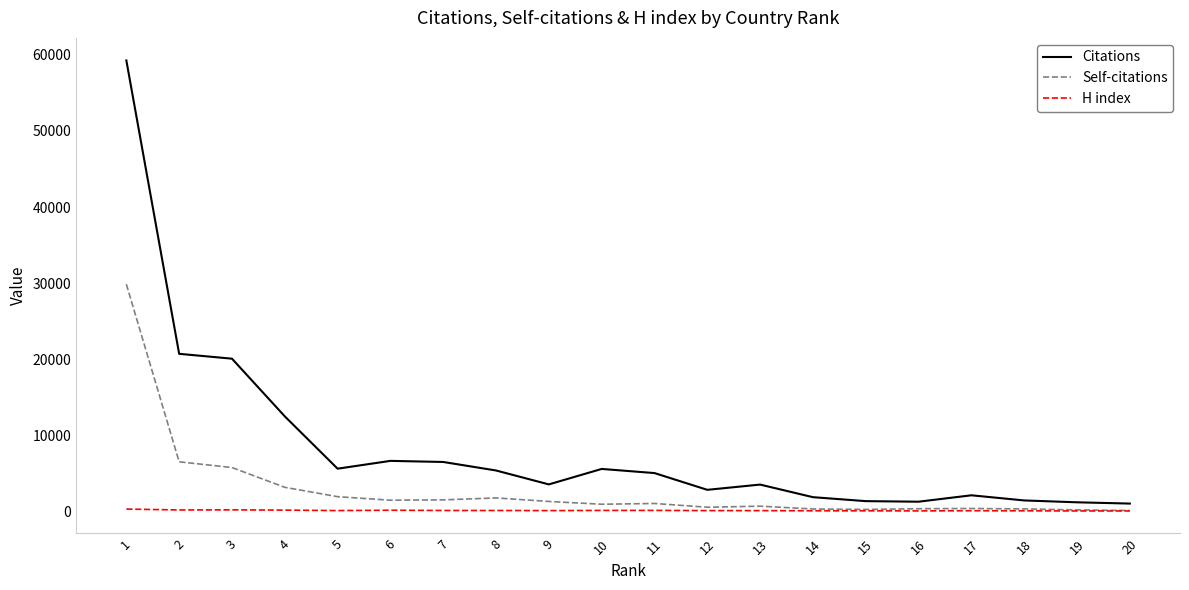

Where does the Citations series first go above 5056?

1